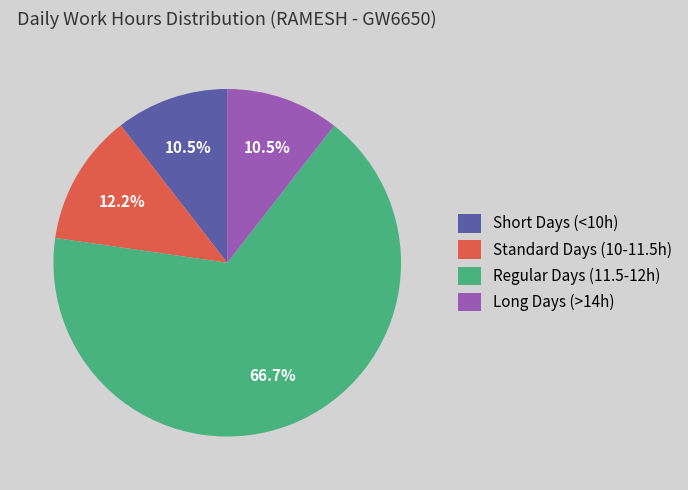

Which slice is the largest?

Regular Days (11.5-12h)